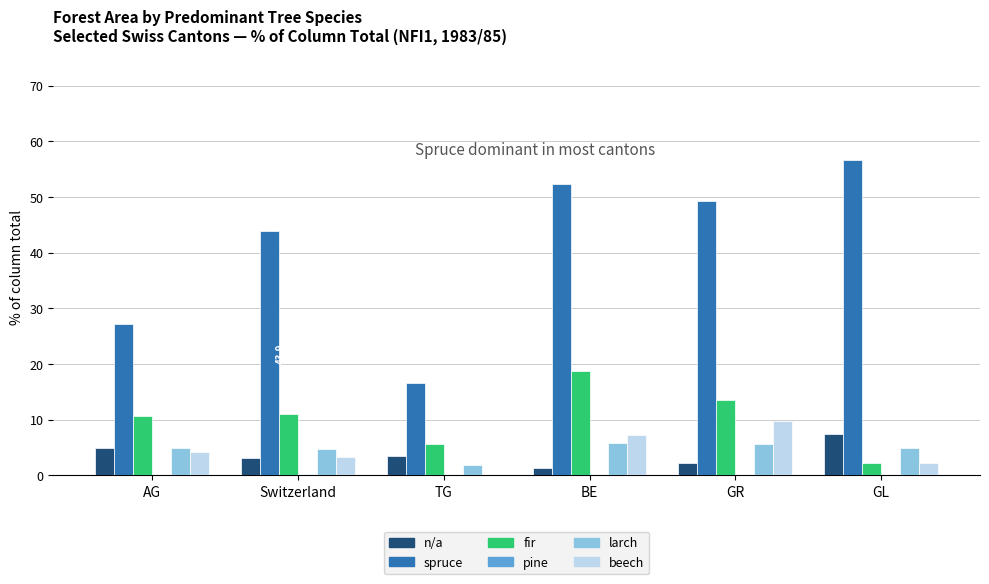

The fir series shows 5.6 at TG. True or false?

True